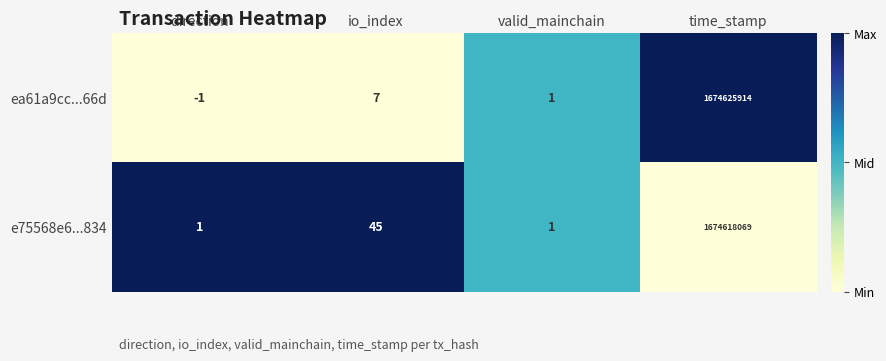

The e75568e6...834 series shows 45 at io_index. True or false?

True